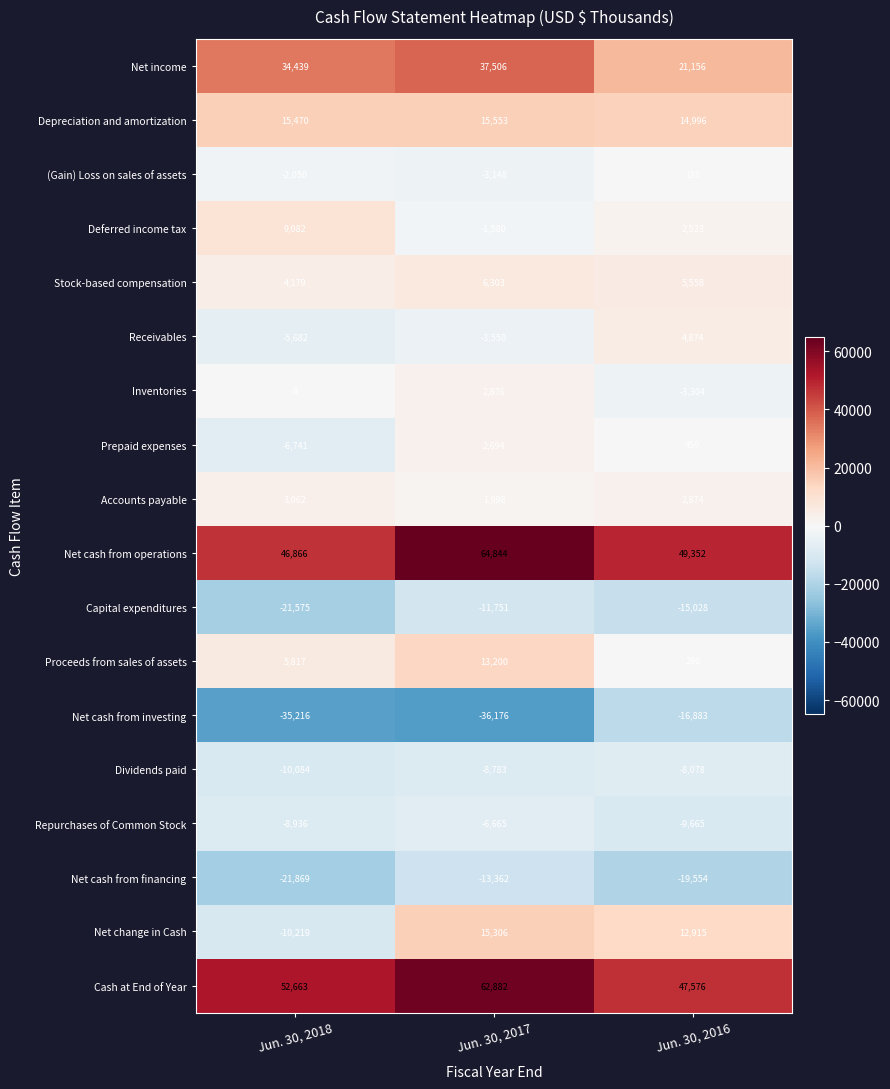

Rank the series at Jun. 30, 2017 from highest to lowest value.

Net cash from operations, Cash at End of Year, Net income, Depreciation and amortization, Net change in Cash, Proceeds from sales of assets, Stock-based compensation, Inventories, Prepaid expenses, Accounts payable, Deferred income tax, (Gain) Loss on sales of assets, Receivables, Repurchases of Common Stock, Dividends paid, Capital expenditures, Net cash from financing, Net cash from investing